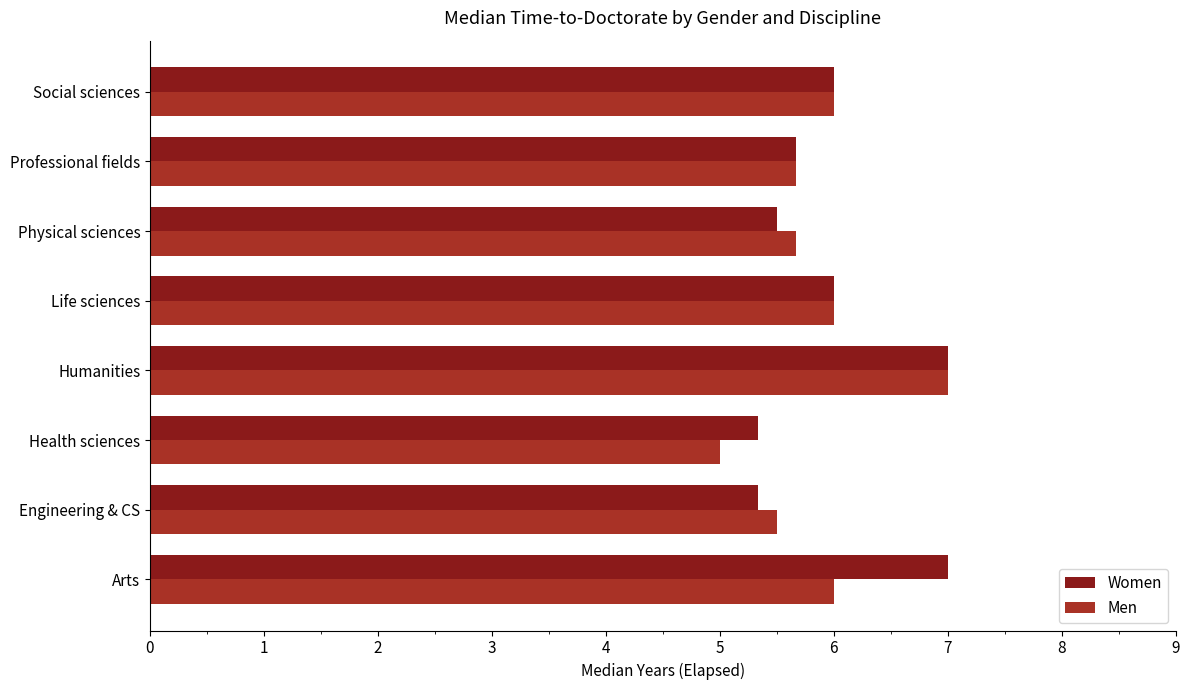

What is the minimum value shown in the chart?

5.0